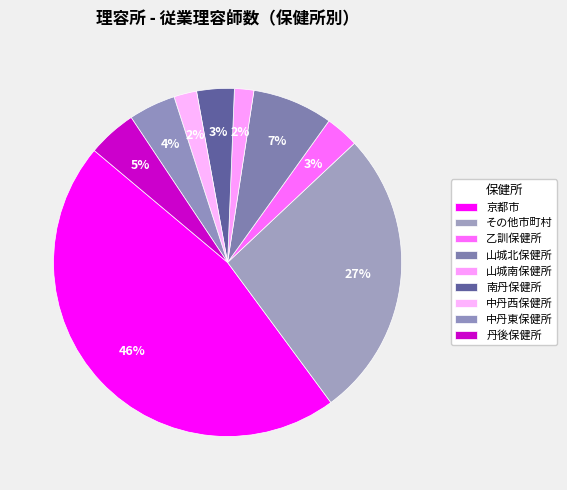

To the nearest percent, what is the difference between the largest and smallest slice percentages?

44%